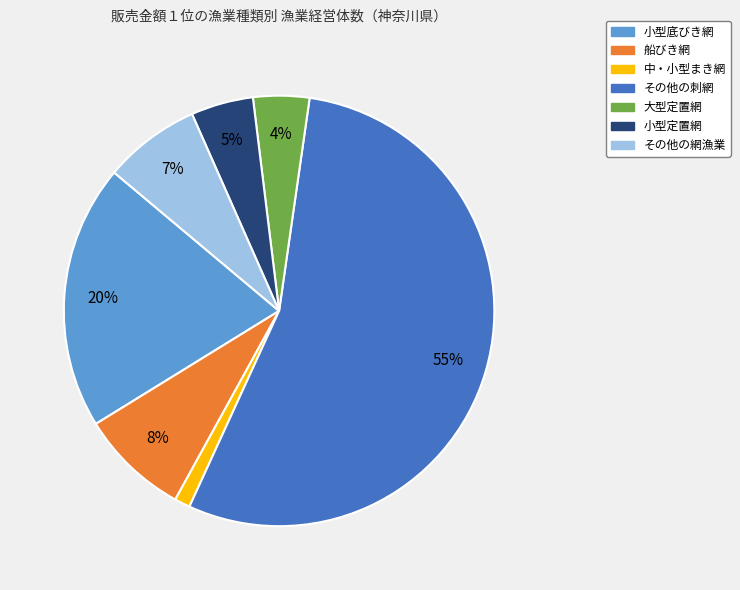

Count the number of slices in the pie.

7